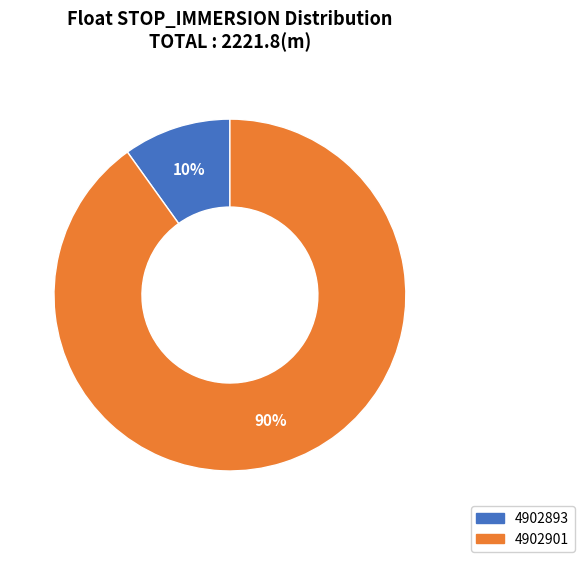

Does 4902893 account for over 50% of the chart?

No